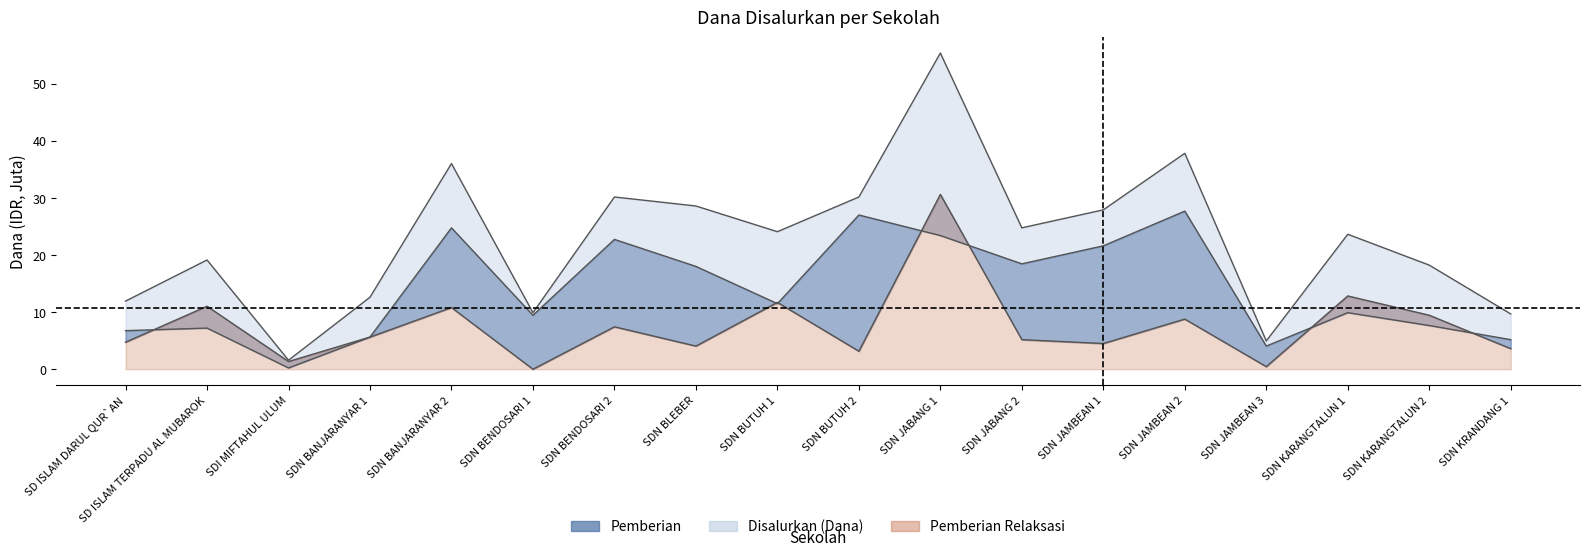

What is the average value of the Pemberian series?

13.9